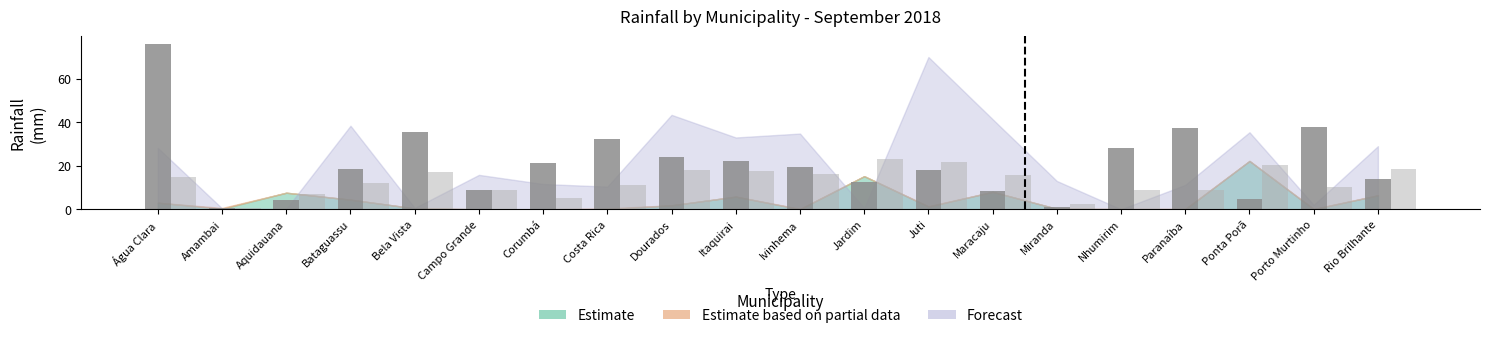

What is the spread (max minus min) of values at Costa Rica?

21.4